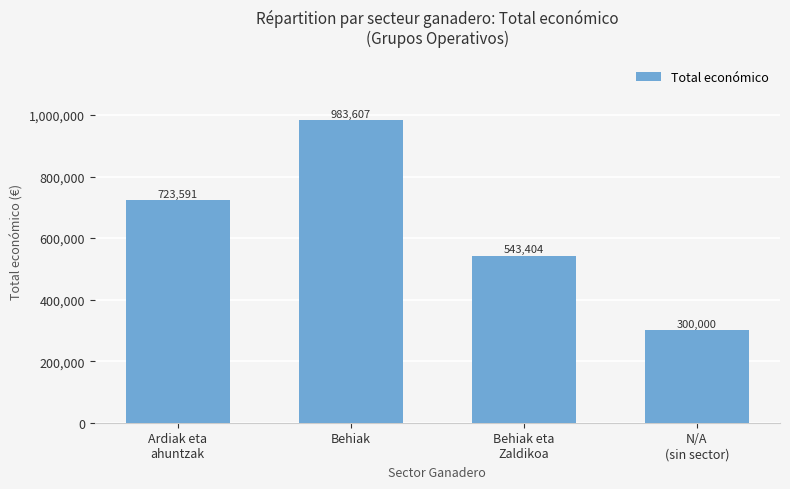

Reading left to right, list all the values displayed in this chart.

723591	983607	543404	300000